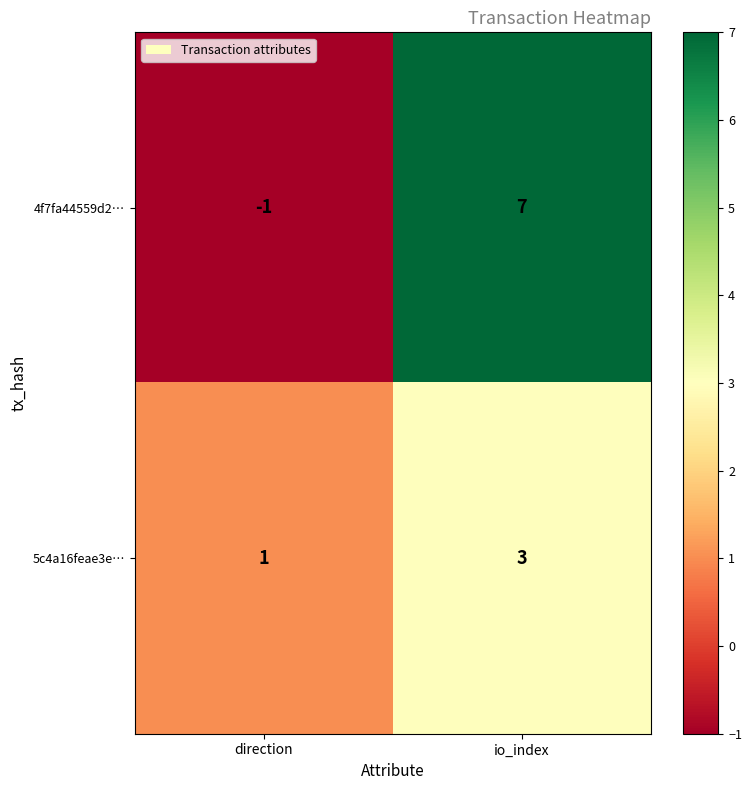

The value of 5c4a16feae3e… at direction is 1. True or false?

True